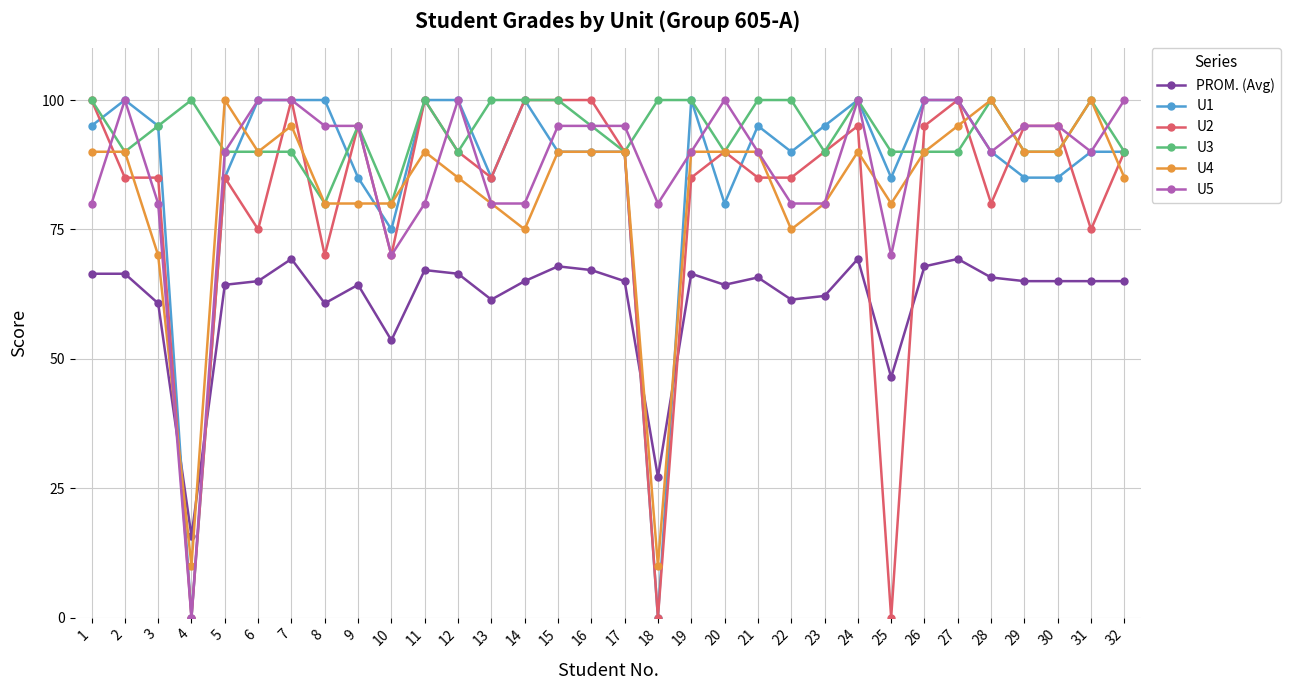

The U4 series shows 52.7 at 11. True or false?

False